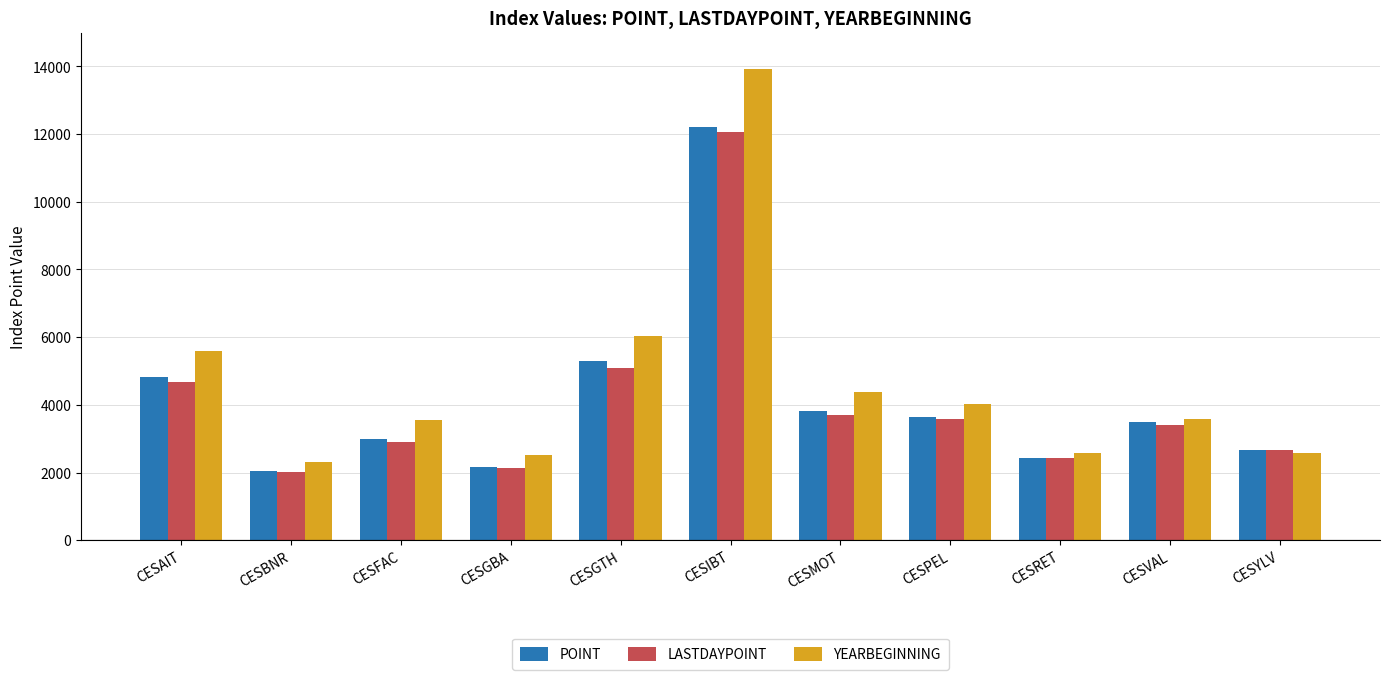

What are all the series names shown in the legend?

POINT, LASTDAYPOINT, YEARBEGINNING